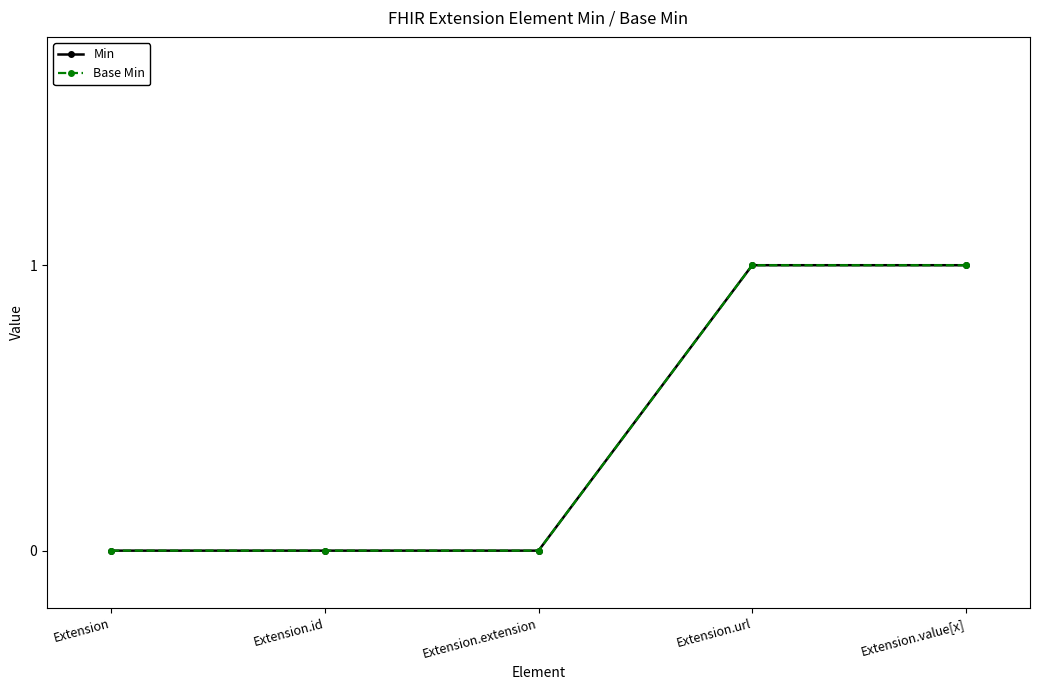

How many Min values are between 0 and 1?

5